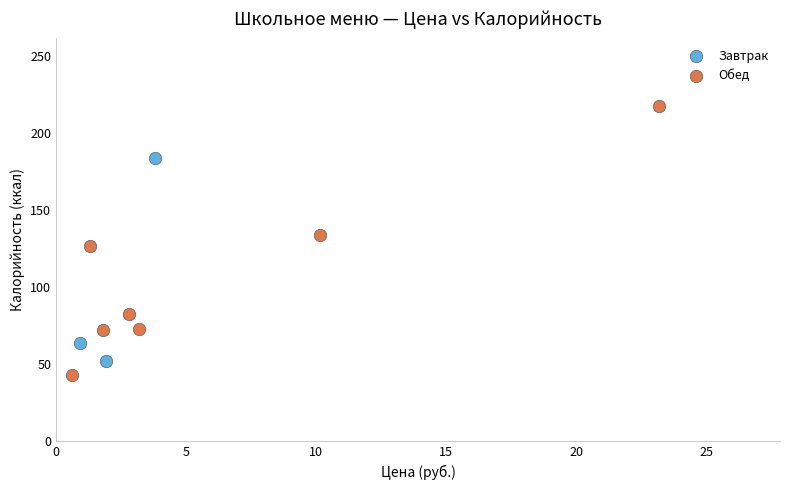

Which series has the widest spread of Y values?

Обед